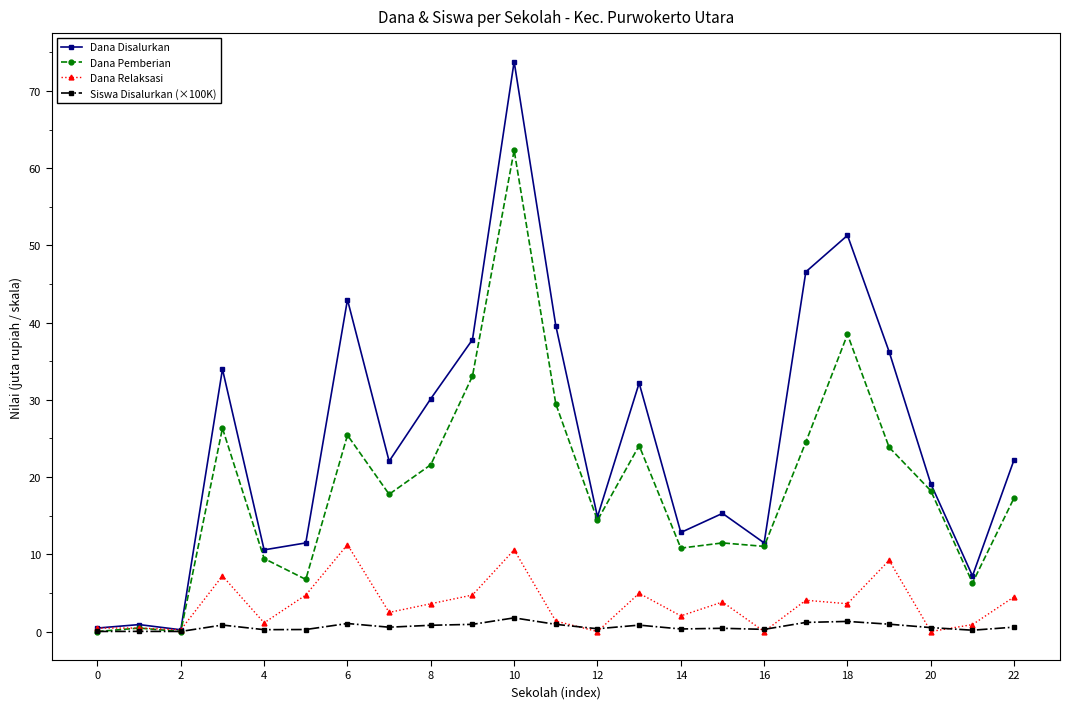

Which series has the widest spread of values?

Dana Disalurkan